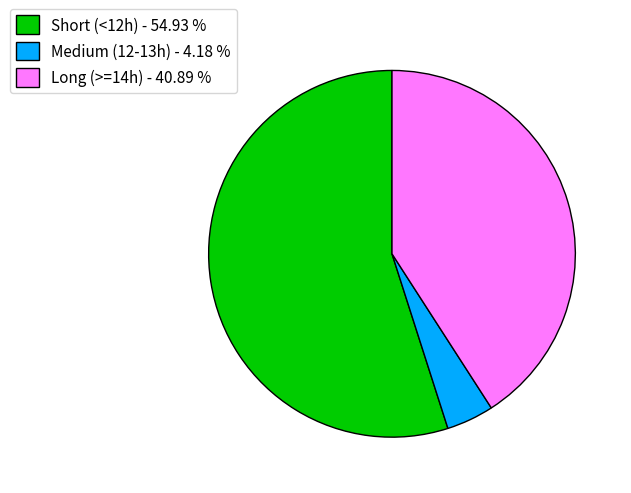

Which category has the smallest portion of the pie?

Medium (12-13h) - 4.18 %